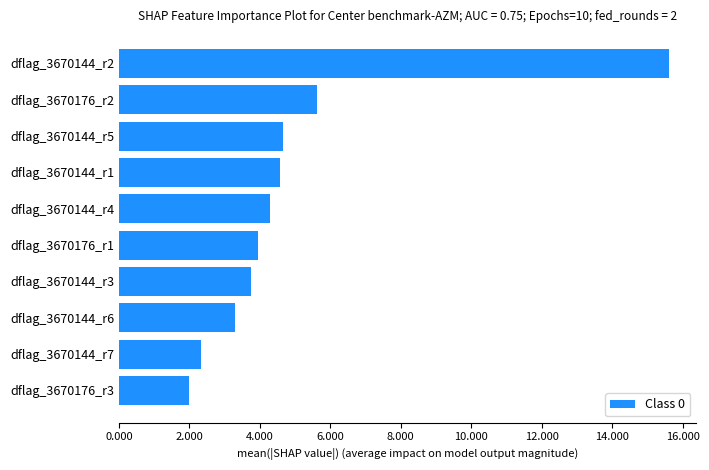

What is the average value?

5.0